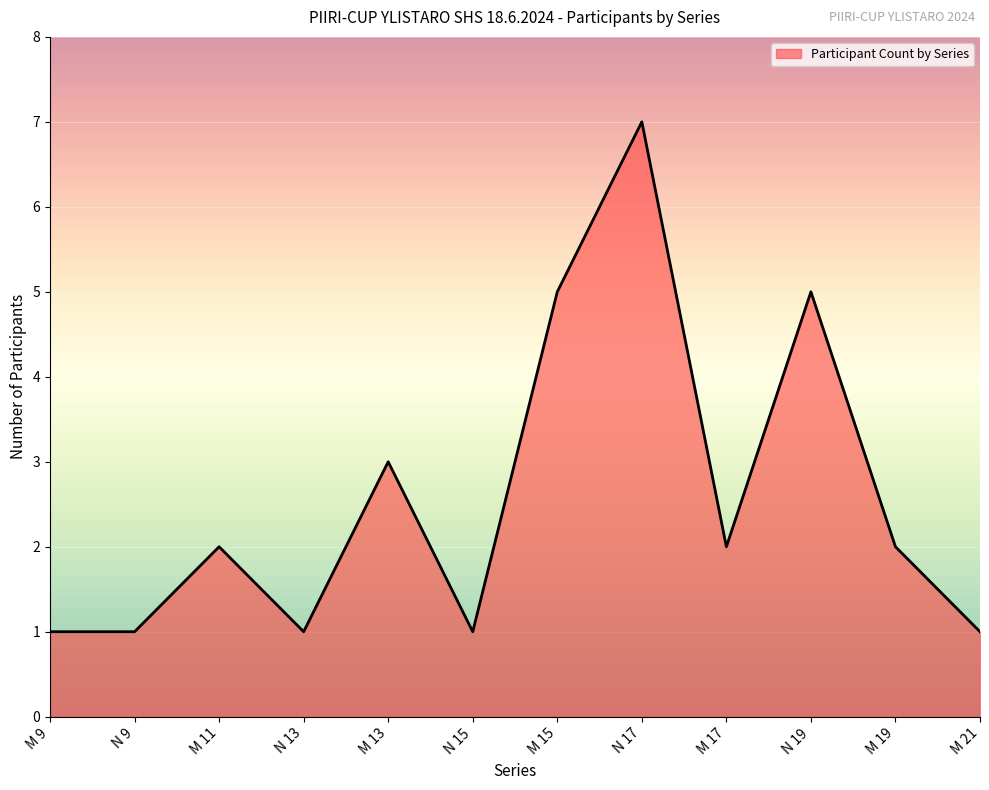

What is the minimum value shown in the chart?

1